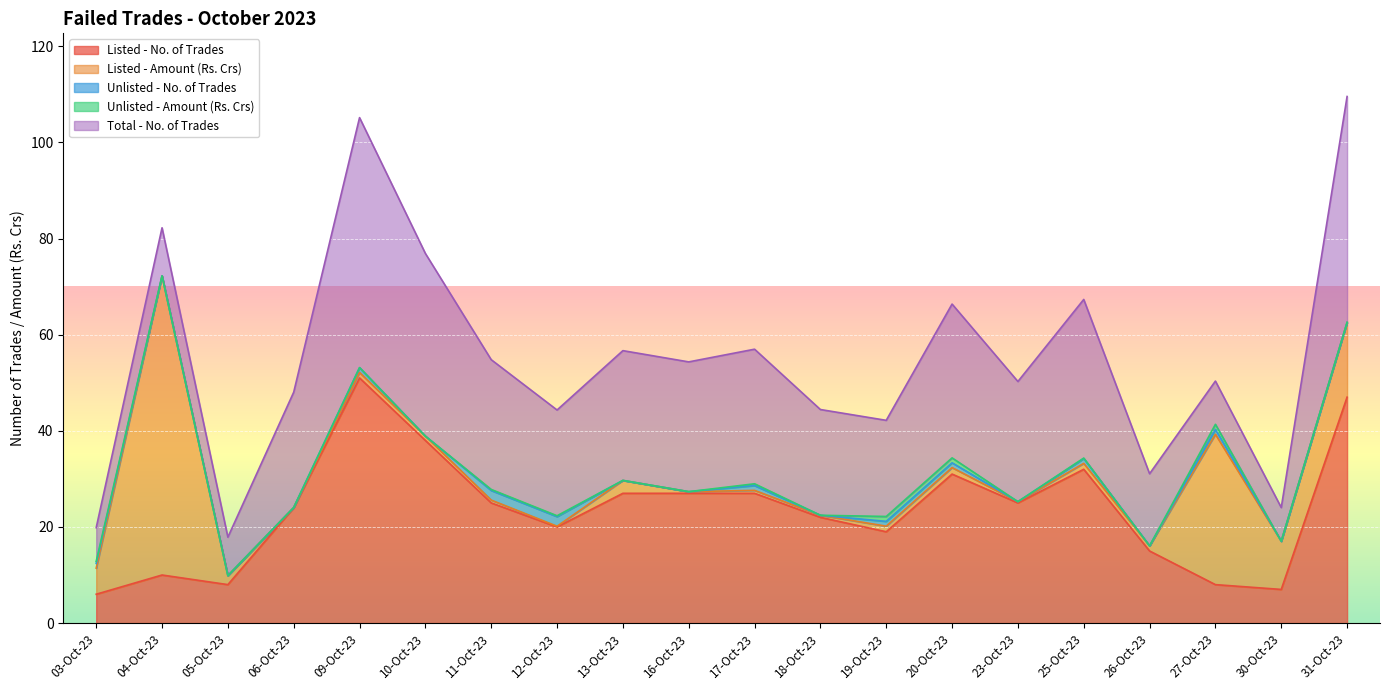

Reading left to right, what are all the values shown in this chart?

Listed - No. of Trades: 03-Oct-23=6.0	04-Oct-23=10.0	05-Oct-23=8.0	06-Oct-23=24.0	09-Oct-23=51.0	10-Oct-23=38.0	11-Oct-23=25.0	12-Oct-23=20.0	13-Oct-23=27.0	16-Oct-23=27.0	17-Oct-23=27.0	18-Oct-23=22.0	19-Oct-23=19.0	20-Oct-23=31.0	23-Oct-23=25.0	25-Oct-23=32.0	26-Oct-23=15.0	27-Oct-23=8.0	30-Oct-23=7.0	31-Oct-23=47.0
Listed - Amount (Rs. Crs): 03-Oct-23=5.4	04-Oct-23=62.2	05-Oct-23=1.9	06-Oct-23=0.0	09-Oct-23=1.1	10-Oct-23=0.9	11-Oct-23=0.6	12-Oct-23=0.1	13-Oct-23=2.7	16-Oct-23=0.3	17-Oct-23=0.6	18-Oct-23=0.4	19-Oct-23=1.2	20-Oct-23=1.4	23-Oct-23=0.3	25-Oct-23=1.2	26-Oct-23=1.1	27-Oct-23=31.3	30-Oct-23=10.0	31-Oct-23=15.6
Unlisted - No. of Trades: 03-Oct-23=1.0	04-Oct-23=0.0	05-Oct-23=0.0	06-Oct-23=0.0	09-Oct-23=1.0	10-Oct-23=0.0	11-Oct-23=2.0	12-Oct-23=2.0	13-Oct-23=0.0	16-Oct-23=0.0	17-Oct-23=1.0	18-Oct-23=0.0	19-Oct-23=1.0	20-Oct-23=1.0	23-Oct-23=0.0	25-Oct-23=1.0	26-Oct-23=0.0	27-Oct-23=1.0	30-Oct-23=0.0	31-Oct-23=0.0
Unlisted - Amount (Rs. Crs): 03-Oct-23=0.4	04-Oct-23=0.0	05-Oct-23=0.0	06-Oct-23=0.0	09-Oct-23=0.0	10-Oct-23=0.0	11-Oct-23=0.2	12-Oct-23=0.2	13-Oct-23=0.0	16-Oct-23=0.0	17-Oct-23=0.4	18-Oct-23=0.0	19-Oct-23=1.0	20-Oct-23=1.0	23-Oct-23=0.0	25-Oct-23=0.1	26-Oct-23=0.0	27-Oct-23=1.1	30-Oct-23=0.0	31-Oct-23=0.0
Total - No. of Trades: 03-Oct-23=7.0	04-Oct-23=10.0	05-Oct-23=8.0	06-Oct-23=24.0	09-Oct-23=52.0	10-Oct-23=38.0	11-Oct-23=27.0	12-Oct-23=22.0	13-Oct-23=27.0	16-Oct-23=27.0	17-Oct-23=28.0	18-Oct-23=22.0	19-Oct-23=20.0	20-Oct-23=32.0	23-Oct-23=25.0	25-Oct-23=33.0	26-Oct-23=15.0	27-Oct-23=9.0	30-Oct-23=7.0	31-Oct-23=47.0